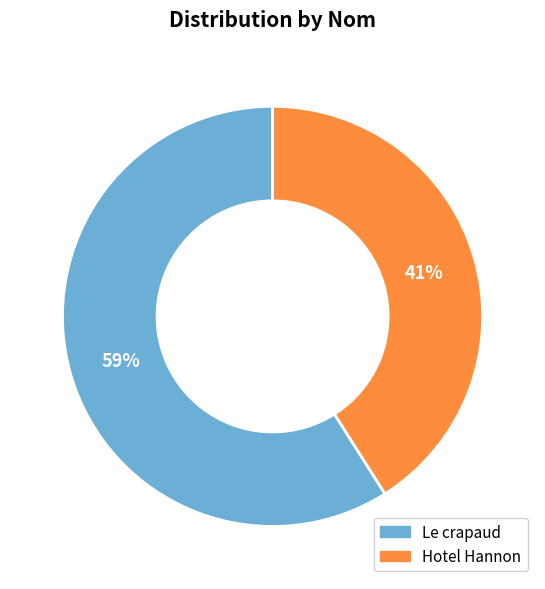

Between Le crapaud and Hotel Hannon, which is larger?

Le crapaud